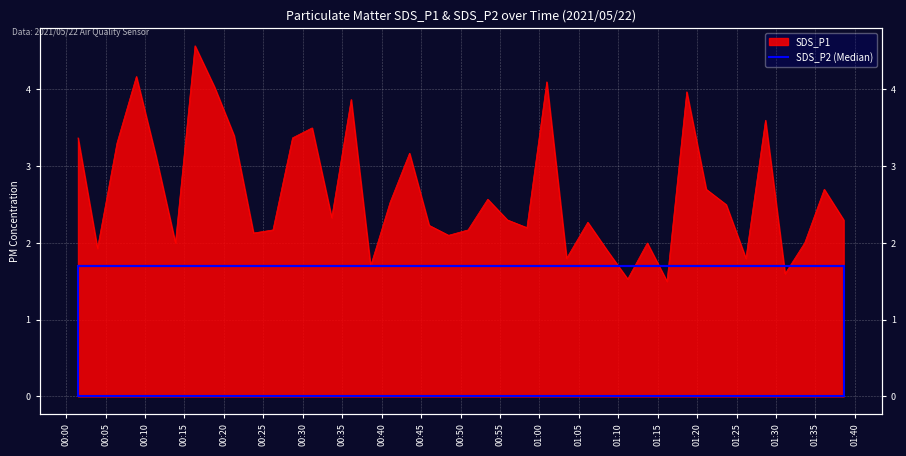

List the labels in order of value, smallest first.

2021/05/22 01:16:11, 2021/05/22 01:11:12, 2021/05/22 01:31:09, 2021/05/22 00:38:36, 2021/05/22 01:03:27, 2021/05/22 01:26:11, 2021/05/22 01:08:37, 2021/05/22 00:03:58, 2021/05/22 00:13:51, 2021/05/22 01:13:41, 2021/05/22 01:33:38, 2021/05/22 00:48:29, 2021/05/22 00:23:45, 2021/05/22 00:26:13, 2021/05/22 00:50:57, 2021/05/22 00:58:25, 2021/05/22 00:46:01, 2021/05/22 01:06:08, 2021/05/22 00:55:57, 2021/05/22 01:38:35, 2021/05/22 00:33:40, 2021/05/22 01:23:41, 2021/05/22 00:41:04, 2021/05/22 00:53:27, 2021/05/22 01:21:09, 2021/05/22 01:36:07, 2021/05/22 00:11:23, 2021/05/22 00:43:32, 2021/05/22 00:06:26, 2021/05/22 00:01:30, 2021/05/22 00:28:42, 2021/05/22 00:21:17, 2021/05/22 00:31:11, 2021/05/22 01:28:40, 2021/05/22 00:36:08, 2021/05/22 01:18:41, 2021/05/22 00:18:49, 2021/05/22 01:00:56, 2021/05/22 00:08:54, 2021/05/22 00:16:20